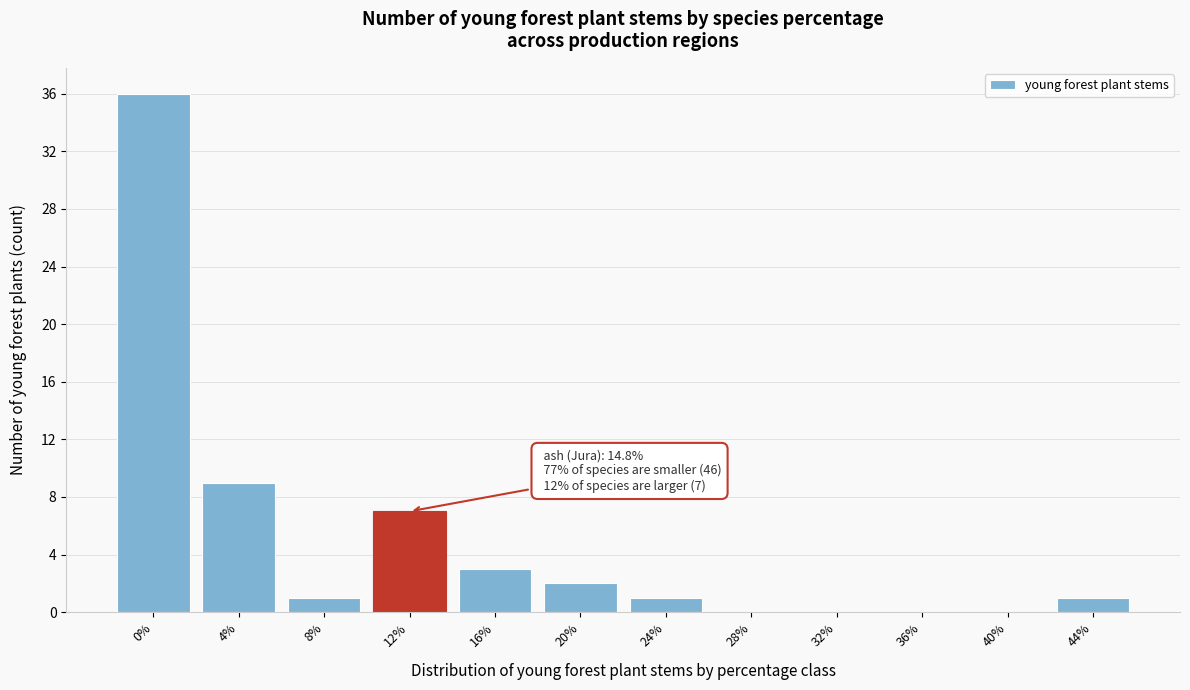

Reading right to left, what are all the values shown in this chart?

44%=1	40%=0	36%=0	32%=0	28%=0	24%=1	20%=2	16%=3	12%=7	8%=1	4%=9	0%=36